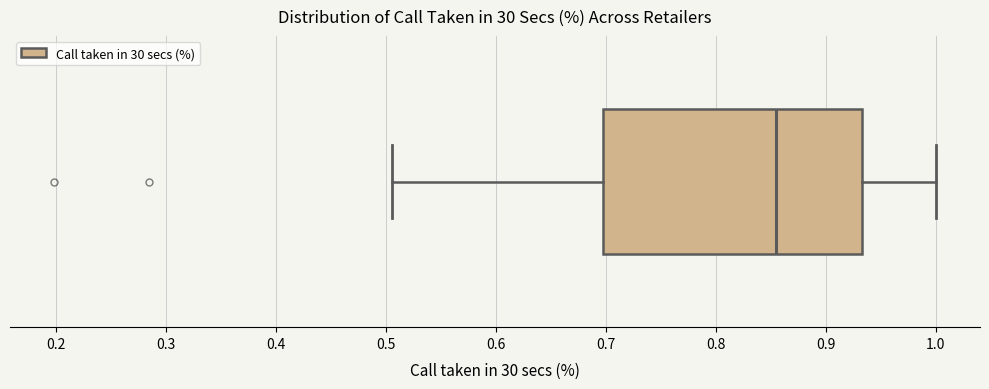

Transcribe this box plot: give where the median line is, the range the box spans, and where the two whiskers end, as read against the x-axis. The values are not printed on the chart, so give them approximately, as read against the axis.

median 0.85, box 0.70 to 0.93, whiskers 0.51 to 1.00